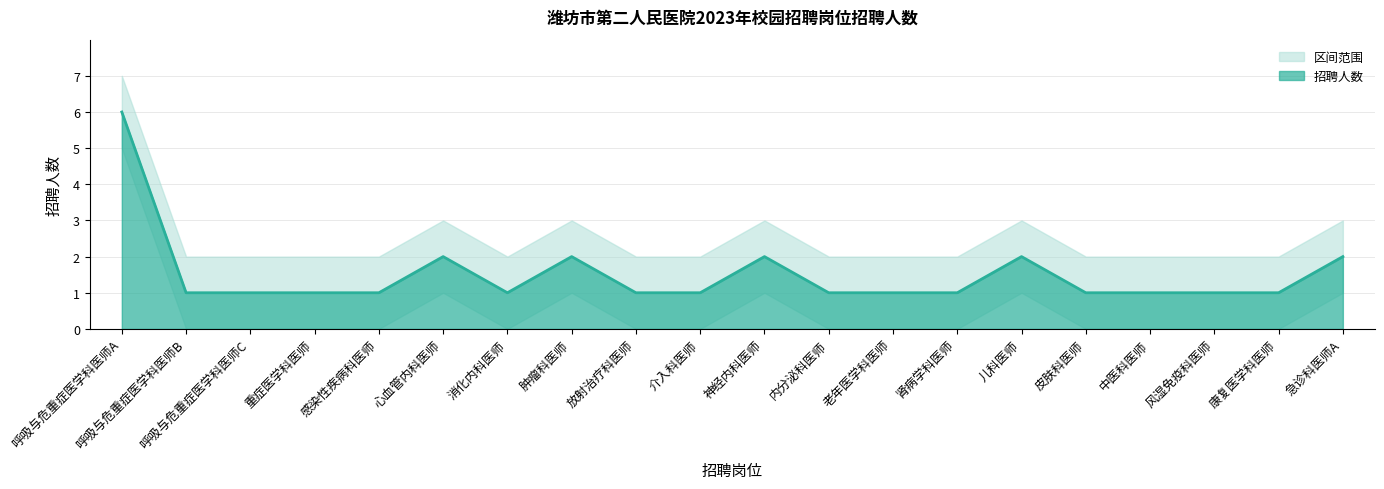

The 下限 series shows 0 at 皮肤科医师. True or false?

True